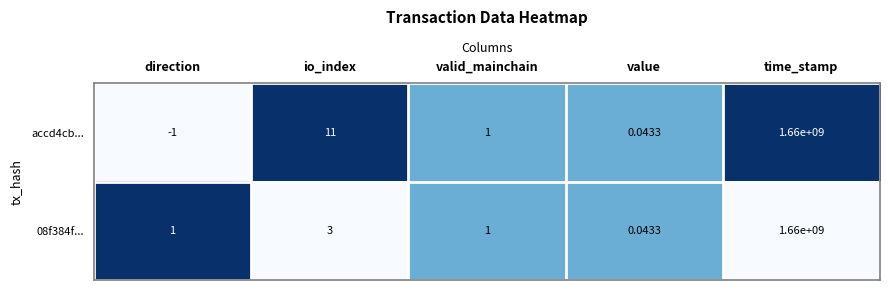

How many values in the 08f384f... series are below 1?

1